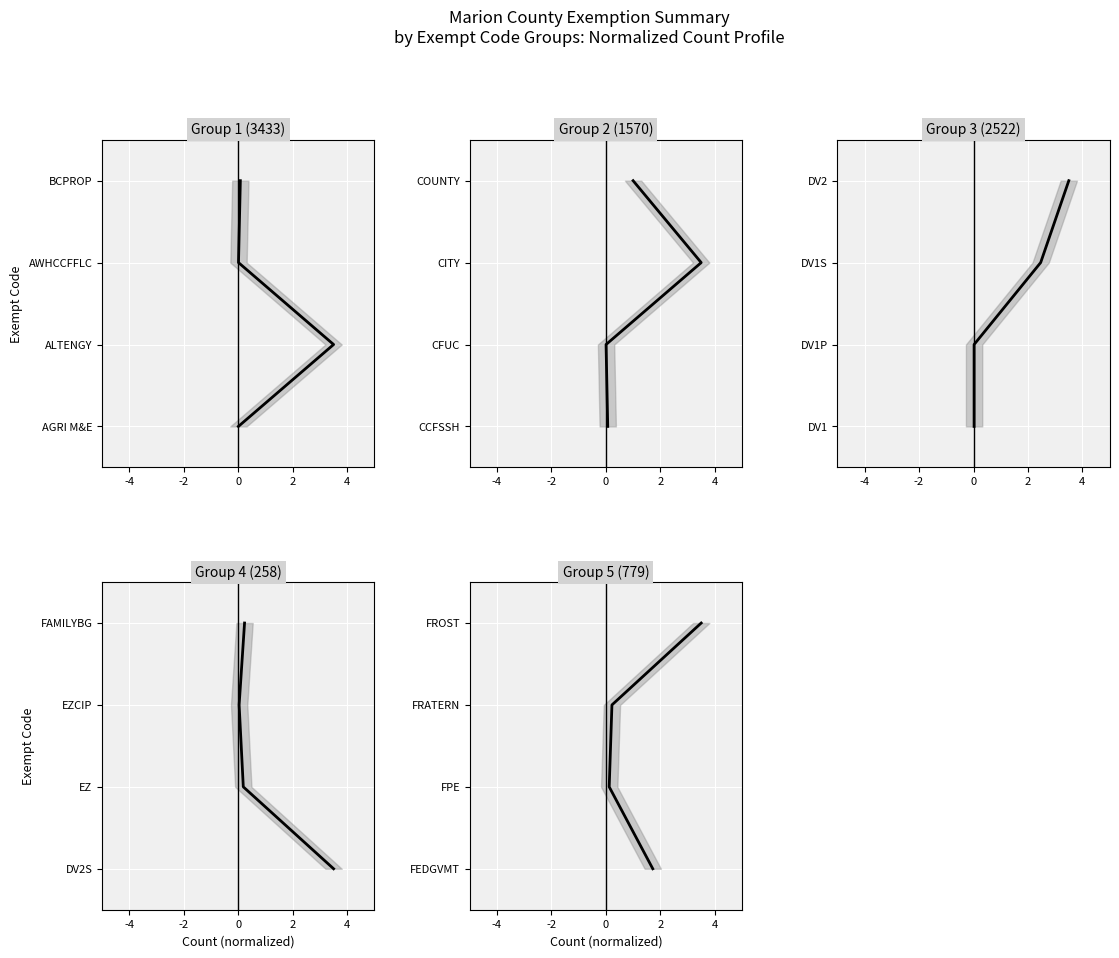

True or false: Group 5 (779) and Group 4 (258) cross at least once.

False